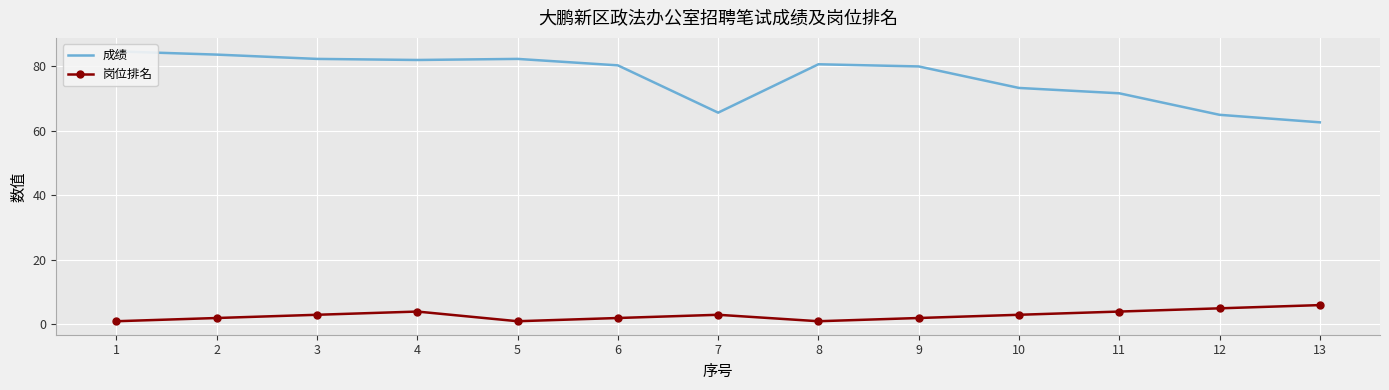

What is the total value across all series at 3?

85.3